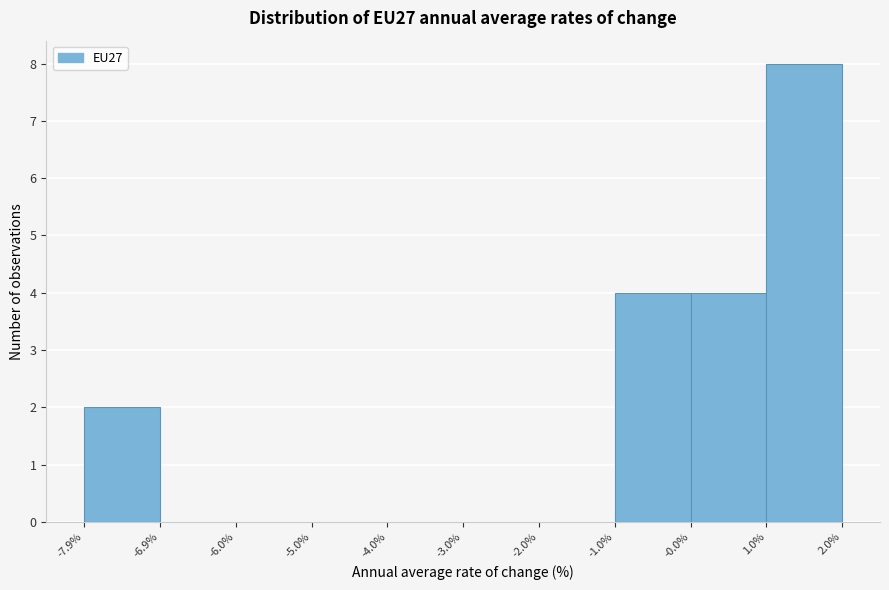

Reading left to right, transcribe this chart: for each bar, give the range it covers on the x-axis and its height. The values are not printed on the chart, so give them approximately, as read against the axis.

-7.9% to -6.9%: 2
-6.9% to -6.0%: 0
-6.0% to -5.0%: 0
-5.0% to -4.0%: 0
-4.0% to -3.0%: 0
-3.0% to -2.0%: 0
-2.0% to -1.0%: 0
-1.0% to -0.0%: 4
-0.0% to 1.0%: 4
1.0% to 2.0%: 8